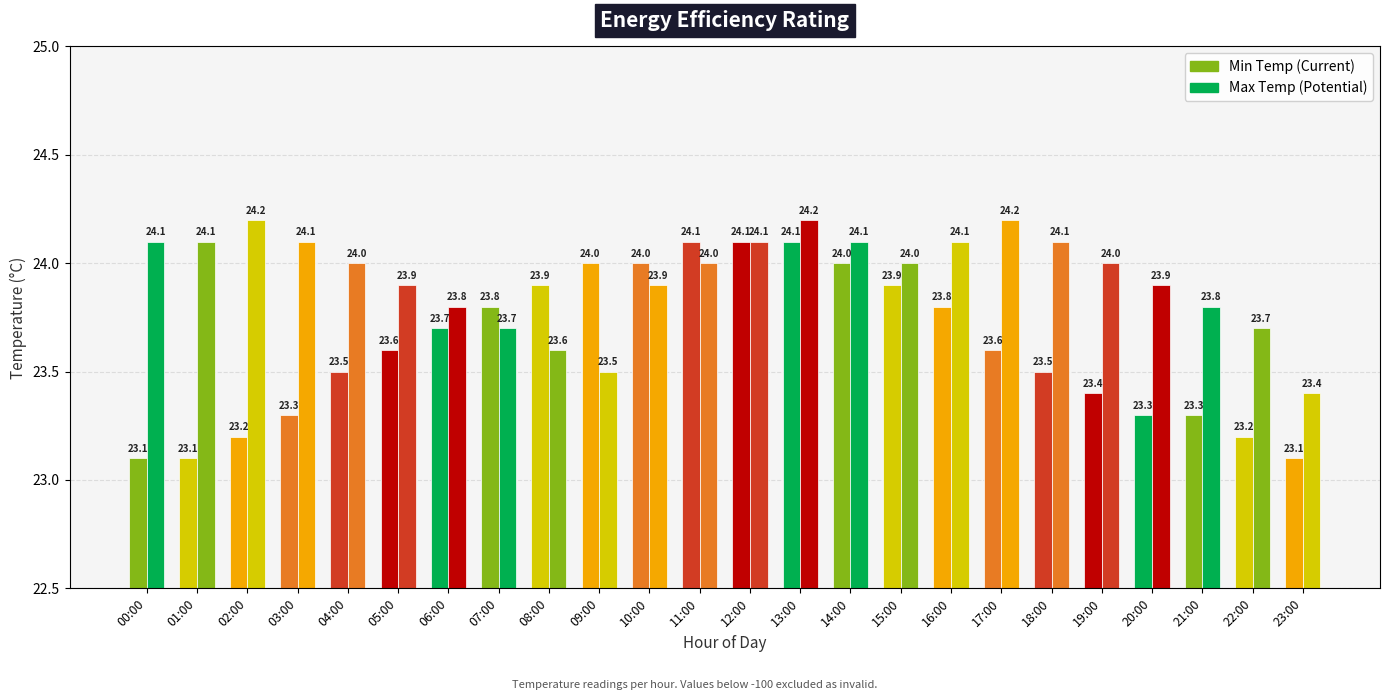

Between 19:00 and 21:00, which is larger?

19:00